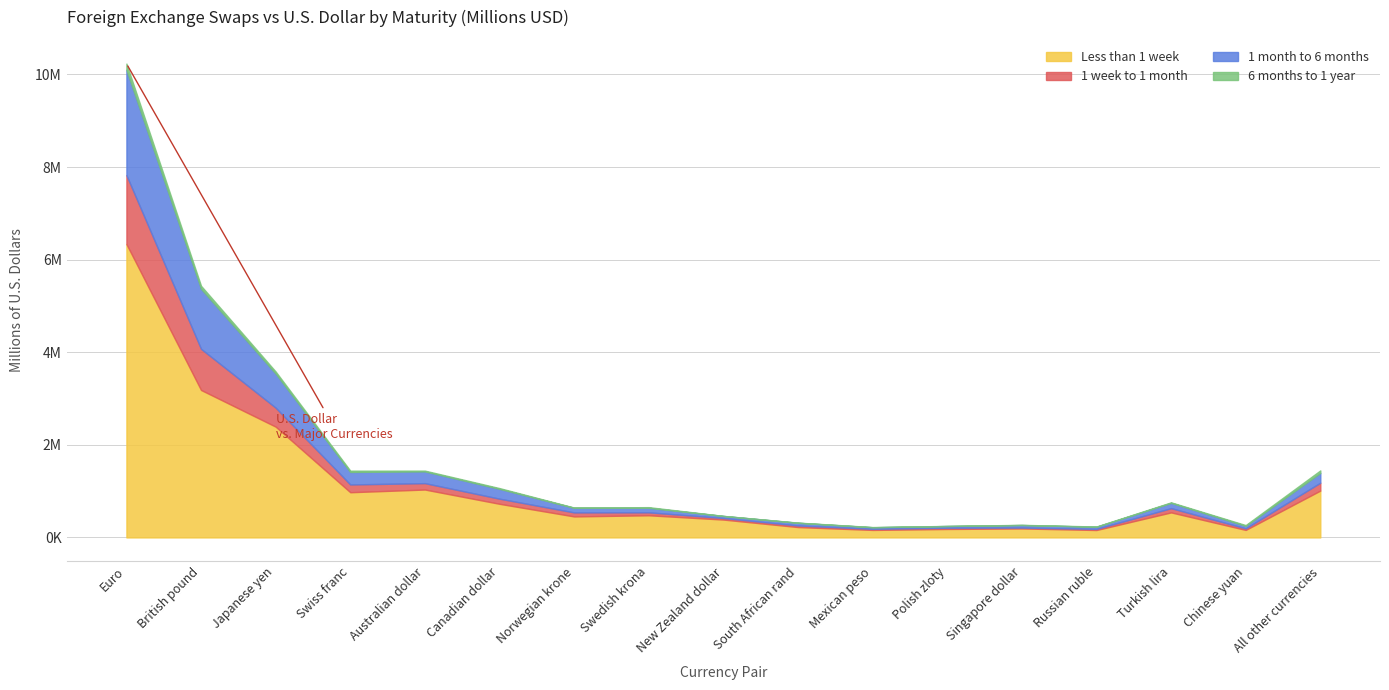

What is the label of the 1st point from the right?

All other currencies